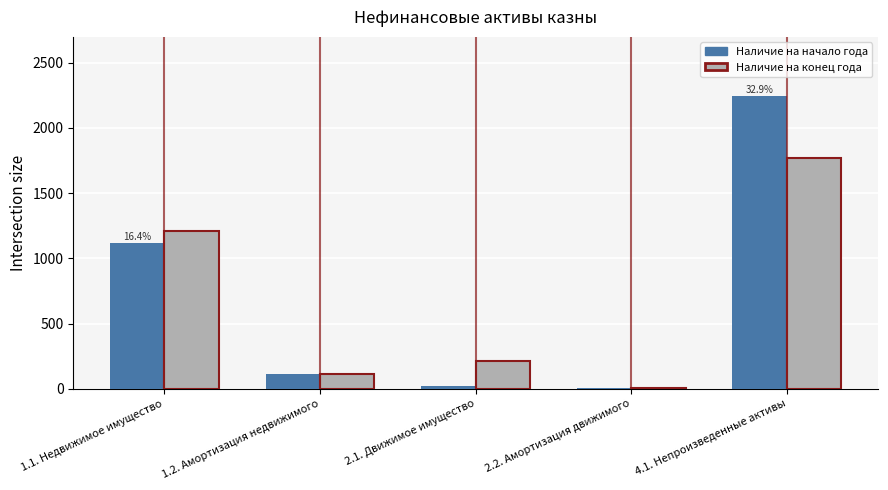

The value of Наличие на начало года at 1.1. Недвижимое имущество is 1865.8. True or false?

False